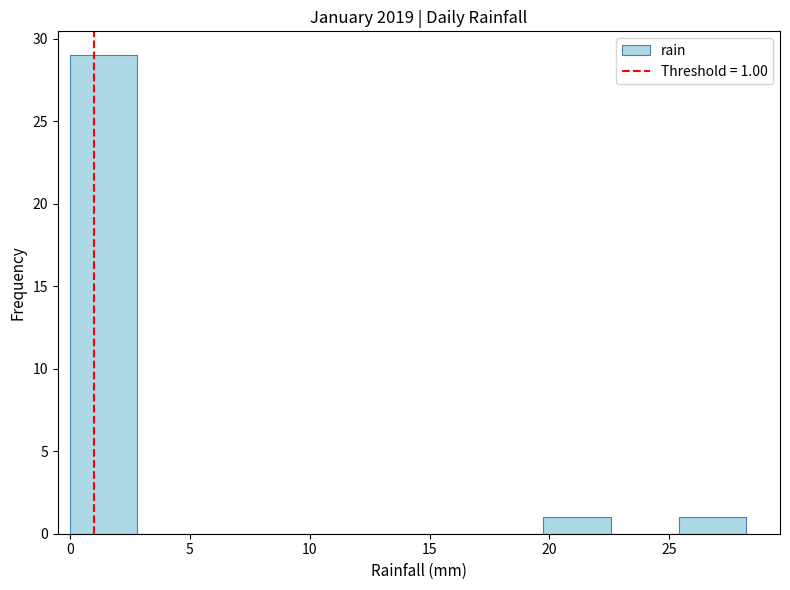

Which range on the x-axis has the tallest bar?

0.0 to 3.0